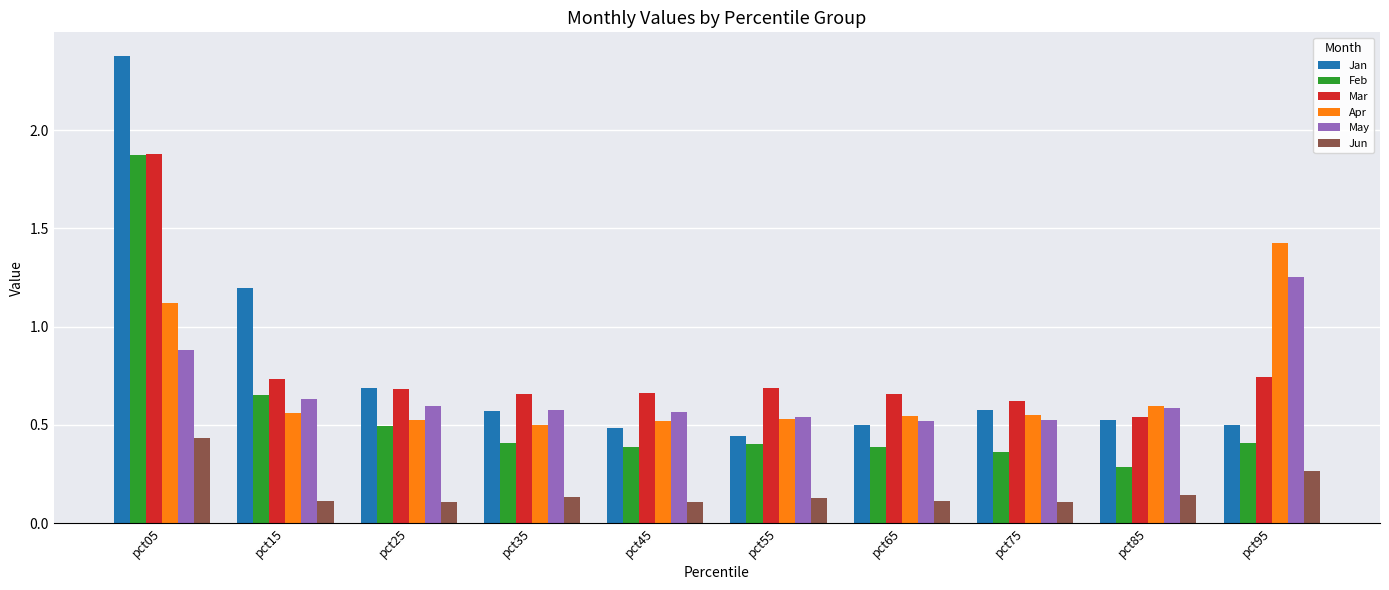

What is the maximum value shown in the chart?

2.4